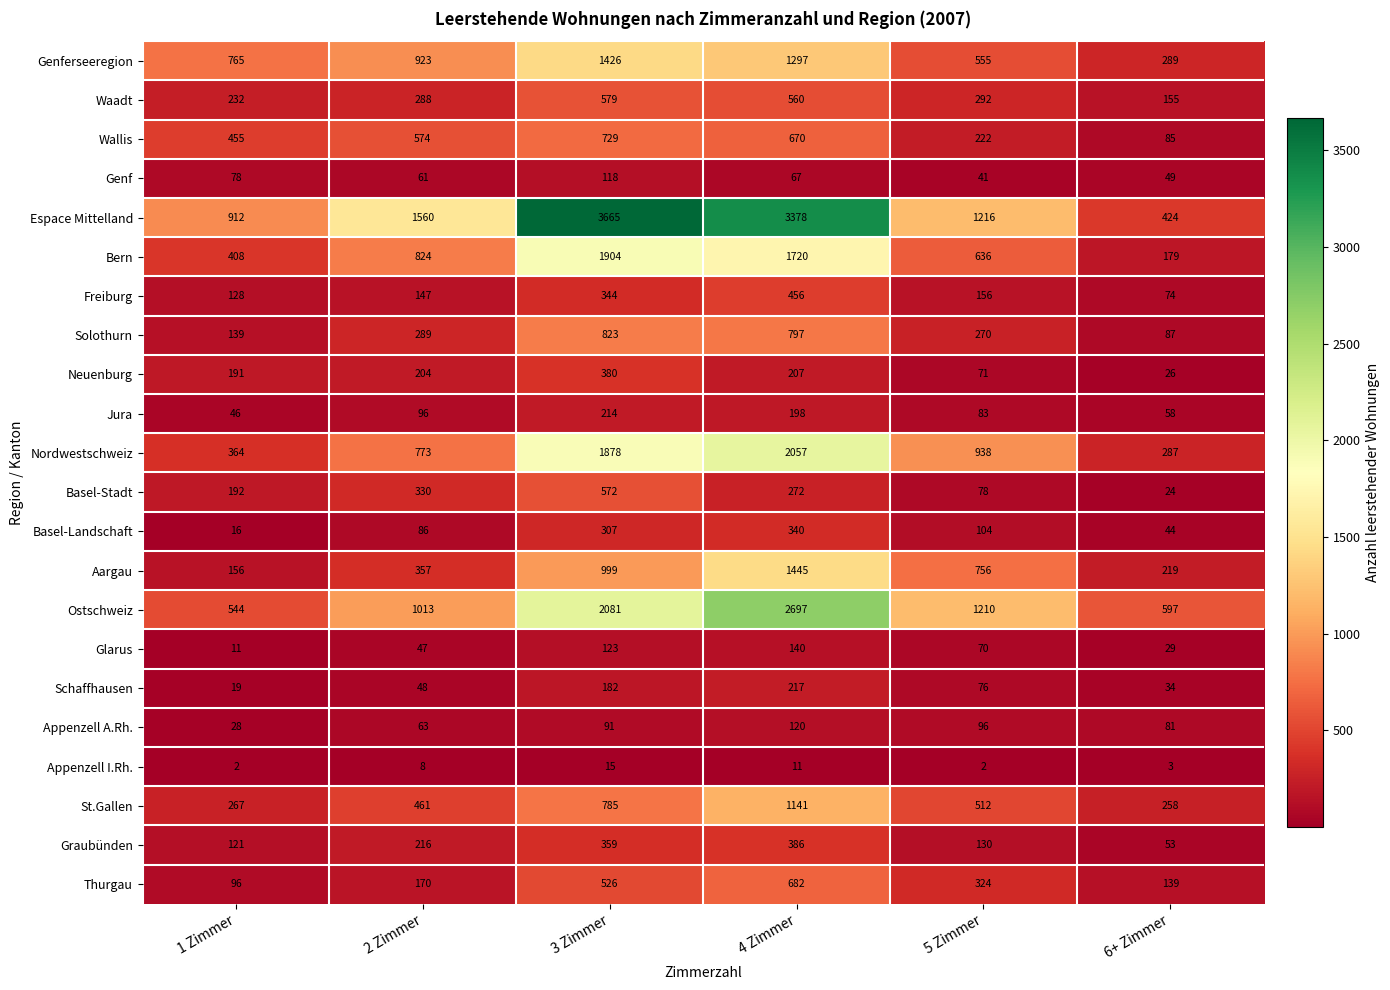

How many data points in Wallis are less than 574?

3